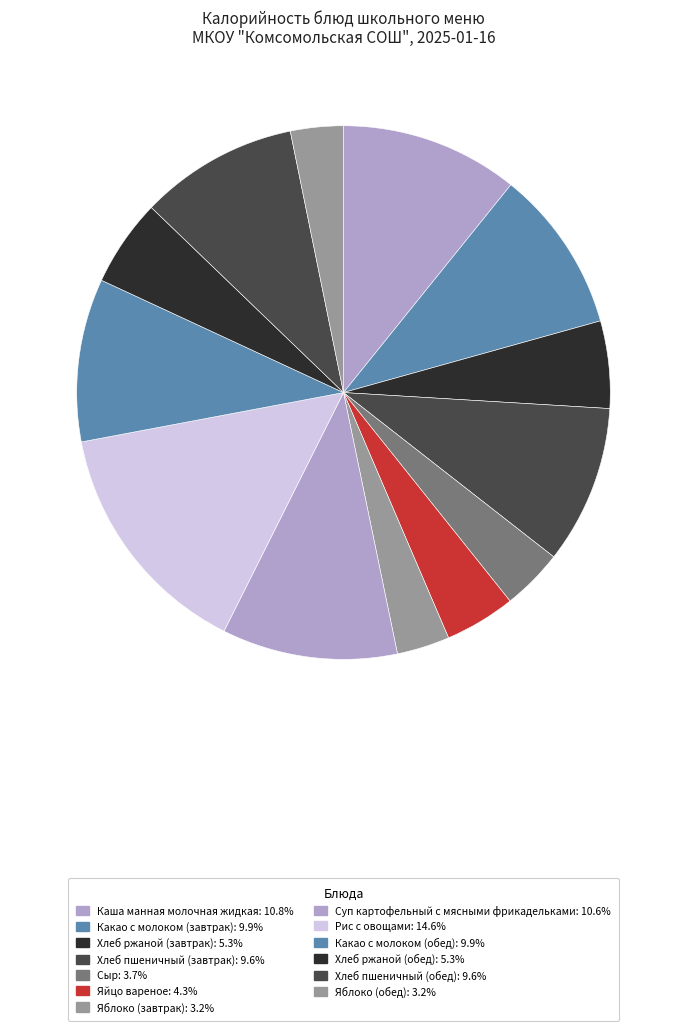

How many slices are in this pie chart?

13